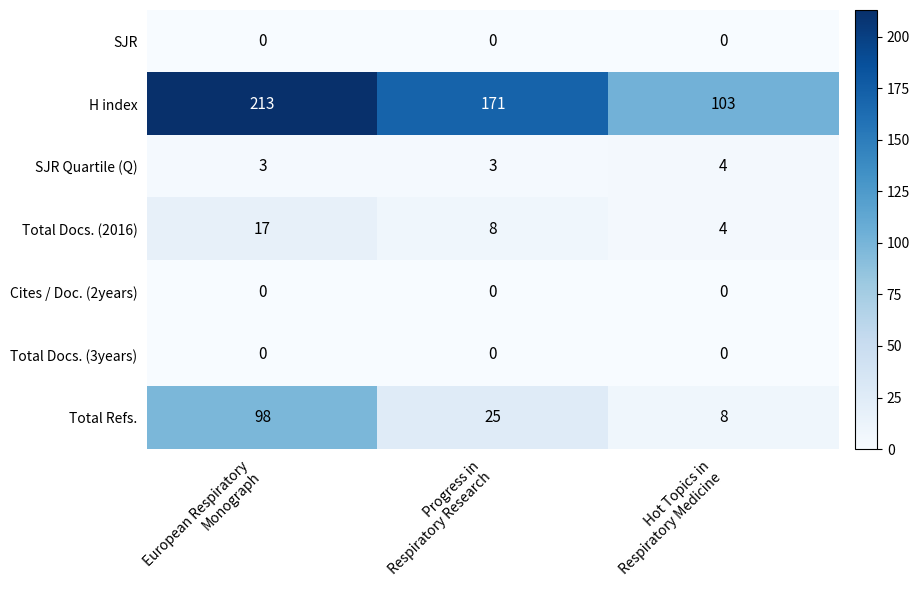

At how many categories does at least one series exceed 89?

3